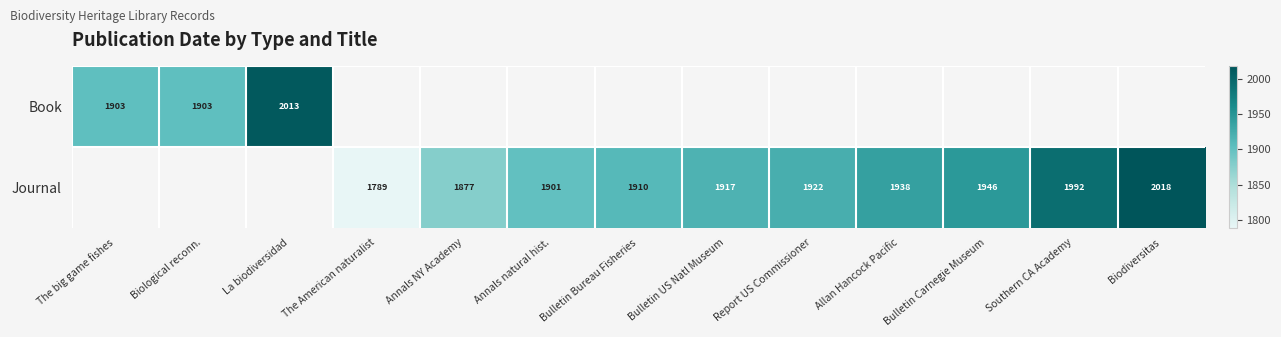

Which has a higher value, Biological reconn. or Southern CA Academy?

Southern CA Academy